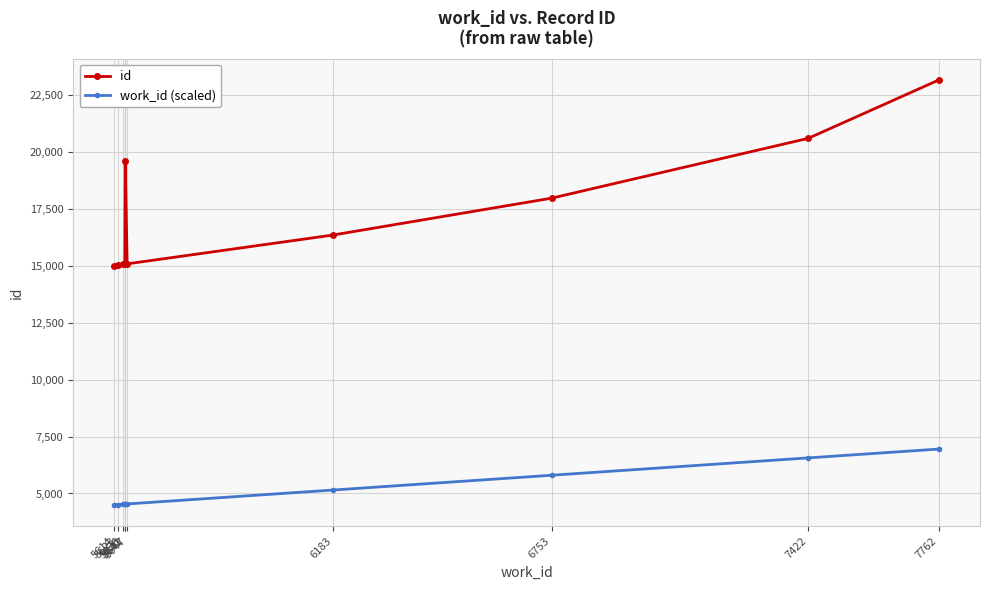

Which category has the highest value across all series?

7762